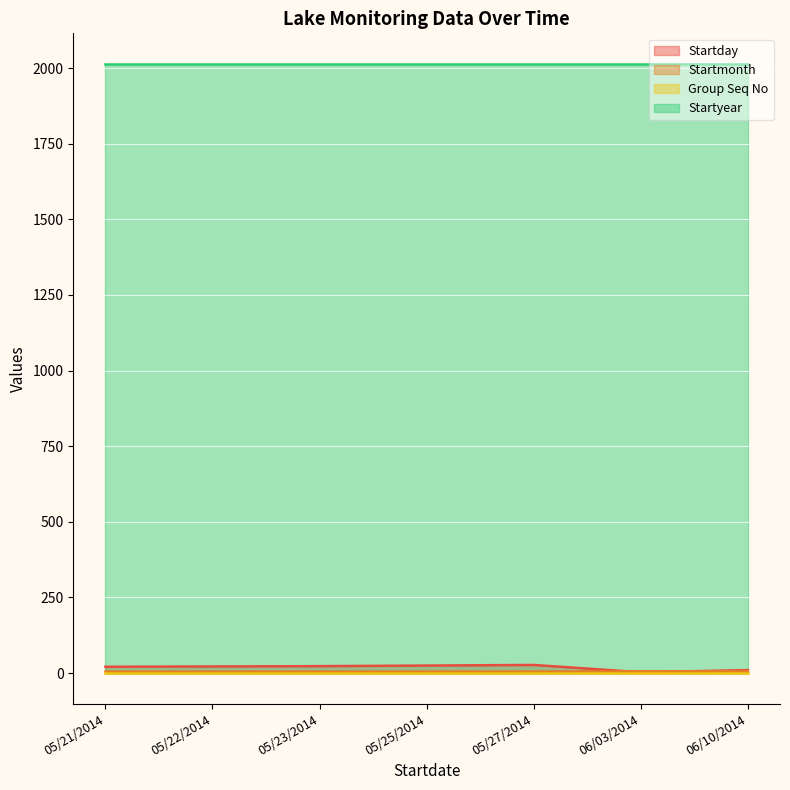

The Startmonth series shows 5 at 05/27/2014. True or false?

True